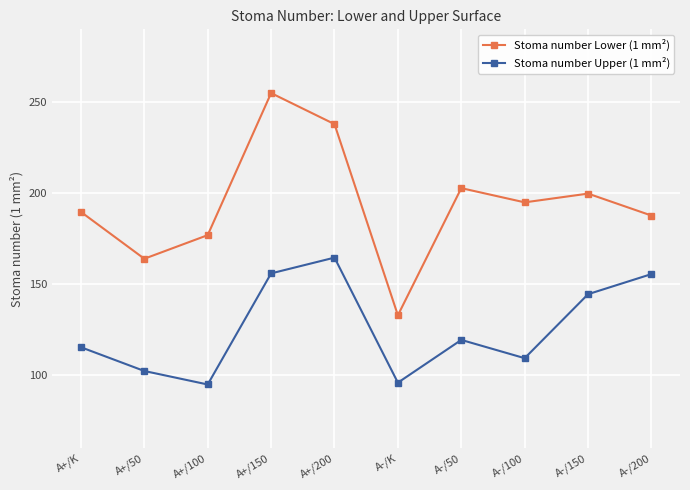

The value of Stoma number Upper (1 mm²) at A-/K is 145.0. True or false?

False